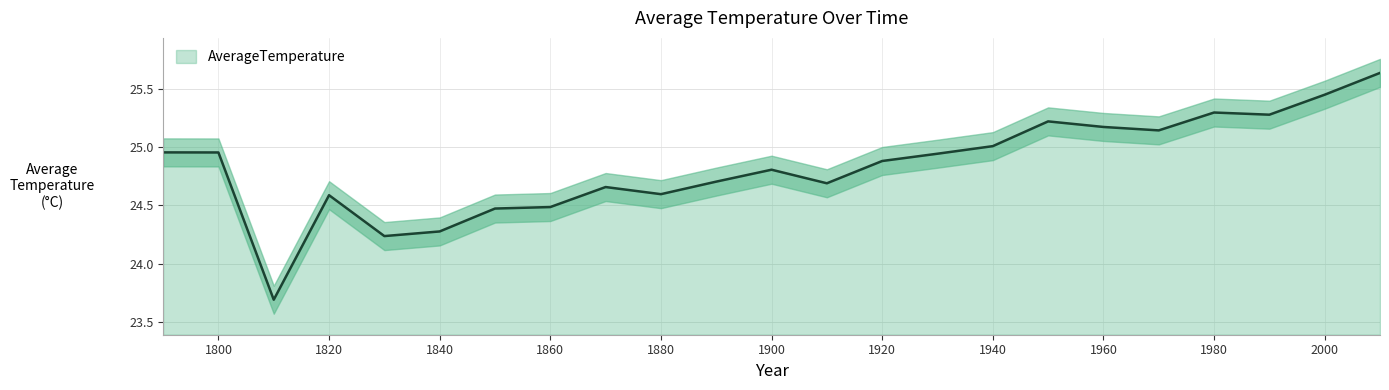

What is the average value?

24.8